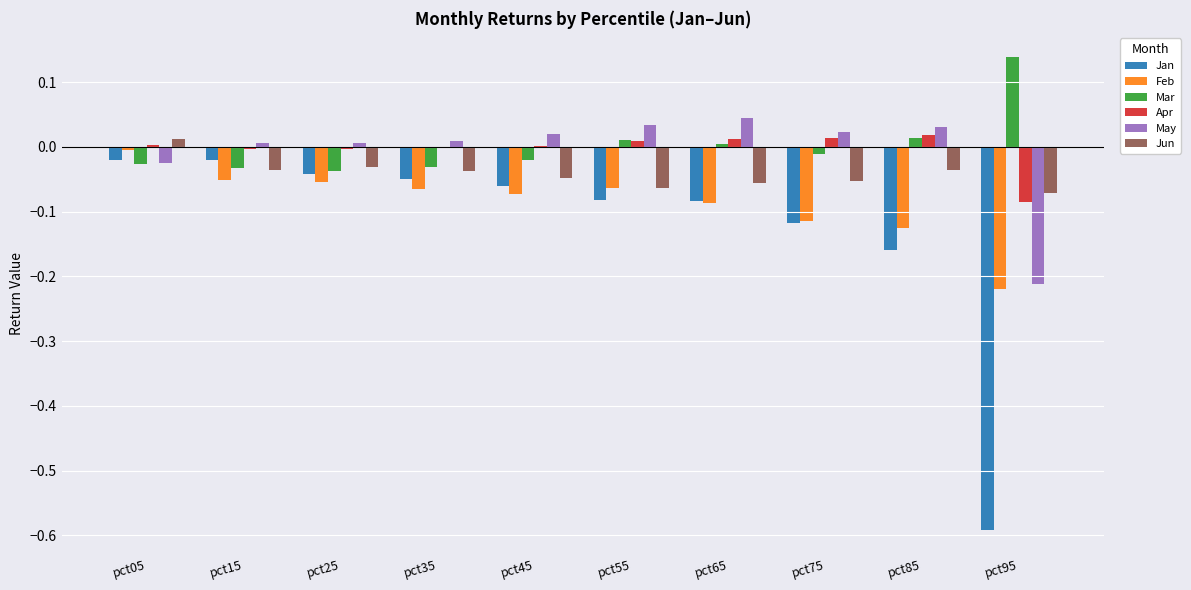

Is the value of May at pct55 greater than the value of Jan at pct25?

Yes